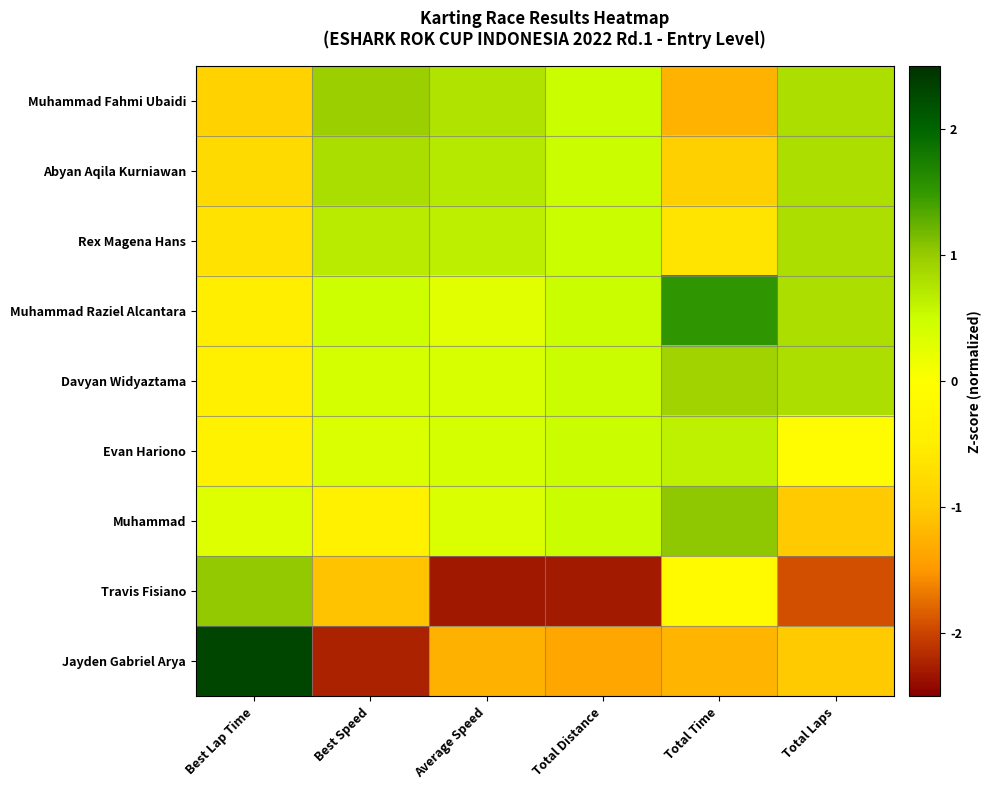

Reading right to left, transcribe all the data shown in this chart.

Muhammad Fahmi Ubaidi: Total Laps=0.8	Total Time=-1.2	Total Distance=0.5	Average Speed=0.8	Best Speed=1.0	Best Lap Time=-0.9
Abyan Aqila Kurniawan: Total Laps=0.8	Total Time=-0.9	Total Distance=0.5	Average Speed=0.7	Best Speed=0.8	Best Lap Time=-0.8
Rex Magena Hans: Total Laps=0.8	Total Time=-0.6	Total Distance=0.5	Average Speed=0.7	Best Speed=0.7	Best Lap Time=-0.7
Muhammad Raziel Alcantara: Total Laps=0.8	Total Time=1.5	Total Distance=0.5	Average Speed=0.3	Best Speed=0.5	Best Lap Time=-0.5
Davyan Widyaztama: Total Laps=0.8	Total Time=0.9	Total Distance=0.5	Average Speed=0.4	Best Speed=0.4	Best Lap Time=-0.4
Evan Hariono: Total Laps=-0.1	Total Time=0.6	Total Distance=0.5	Average Speed=0.4	Best Speed=0.4	Best Lap Time=-0.4
Muhammad: Total Laps=-1.0	Total Time=1.0	Total Distance=0.5	Average Speed=0.4	Best Speed=-0.4	Best Lap Time=0.3
Travis Fisiano: Total Laps=-1.9	Total Time=-0.1	Total Distance=-2.3	Average Speed=-2.3	Best Speed=-1.1	Best Lap Time=1.0
Jayden Gabriel Arya: Total Laps=-1.0	Total Time=-1.2	Total Distance=-1.4	Average Speed=-1.3	Best Speed=-2.2	Best Lap Time=2.3